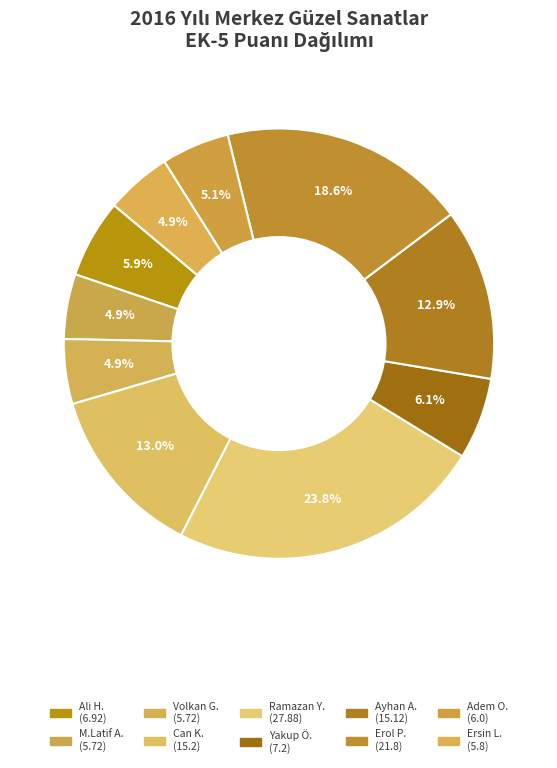

Count the number of slices in the pie.

10